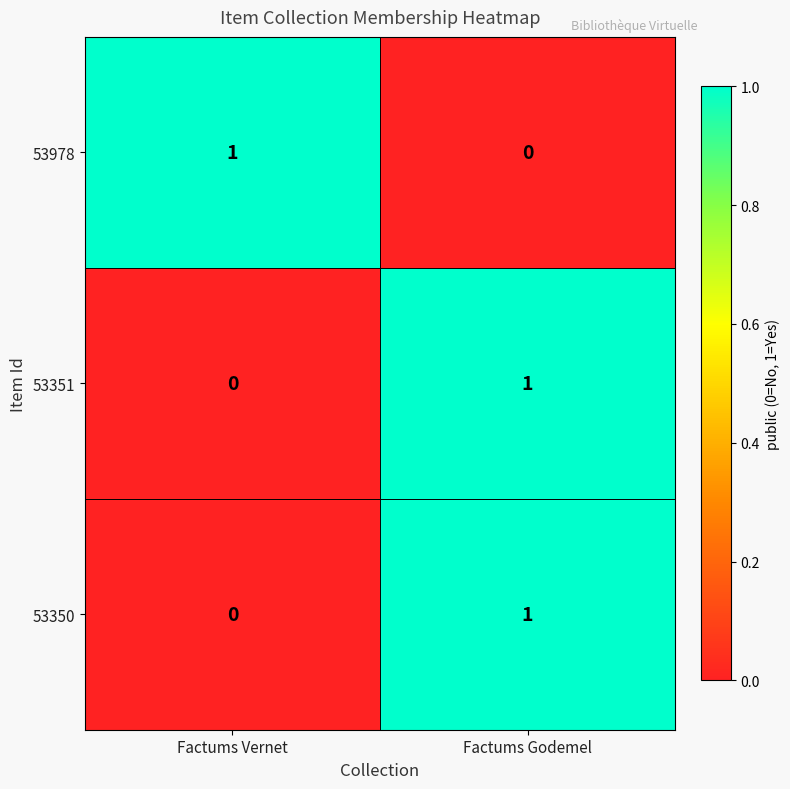

Is the value of 53978 at Factums Godemel greater than the value of 53350 at Factums Godemel?

No